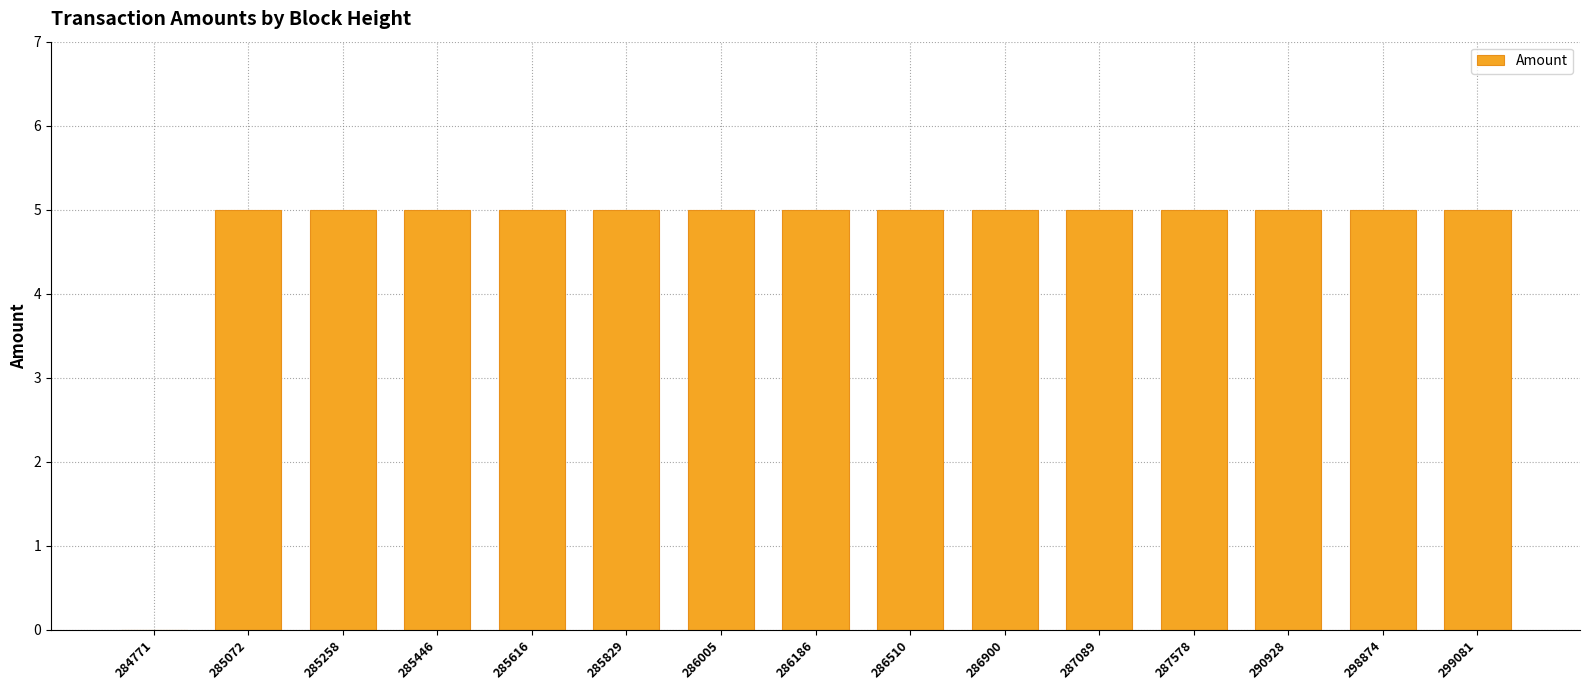

What is the maximum value shown in the chart?

5